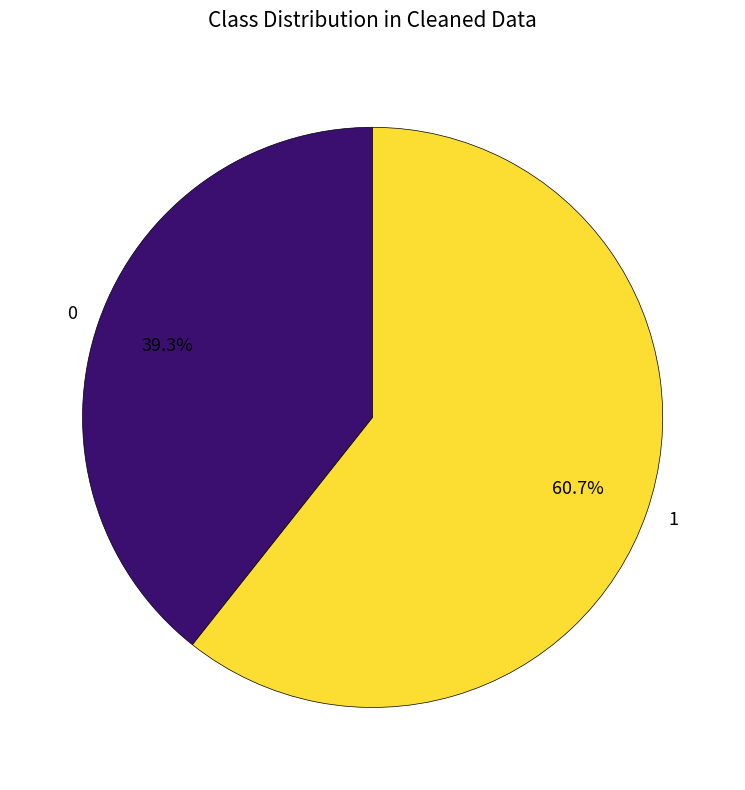

How many slices are in this pie chart?

2